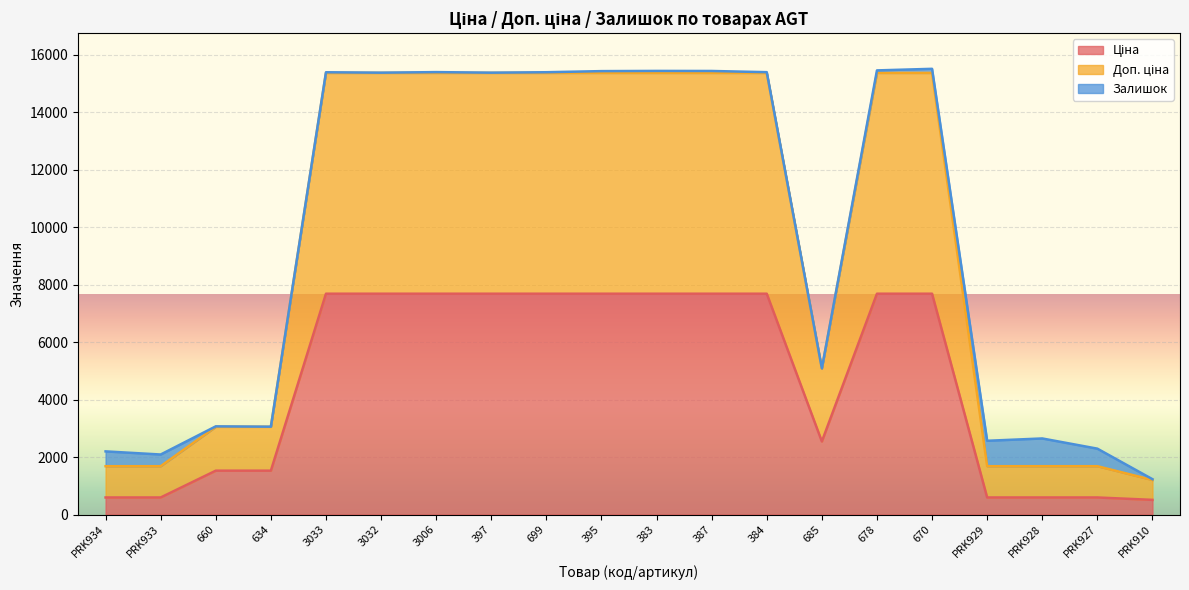

Where is Ціна nearest to the value 4099?

685